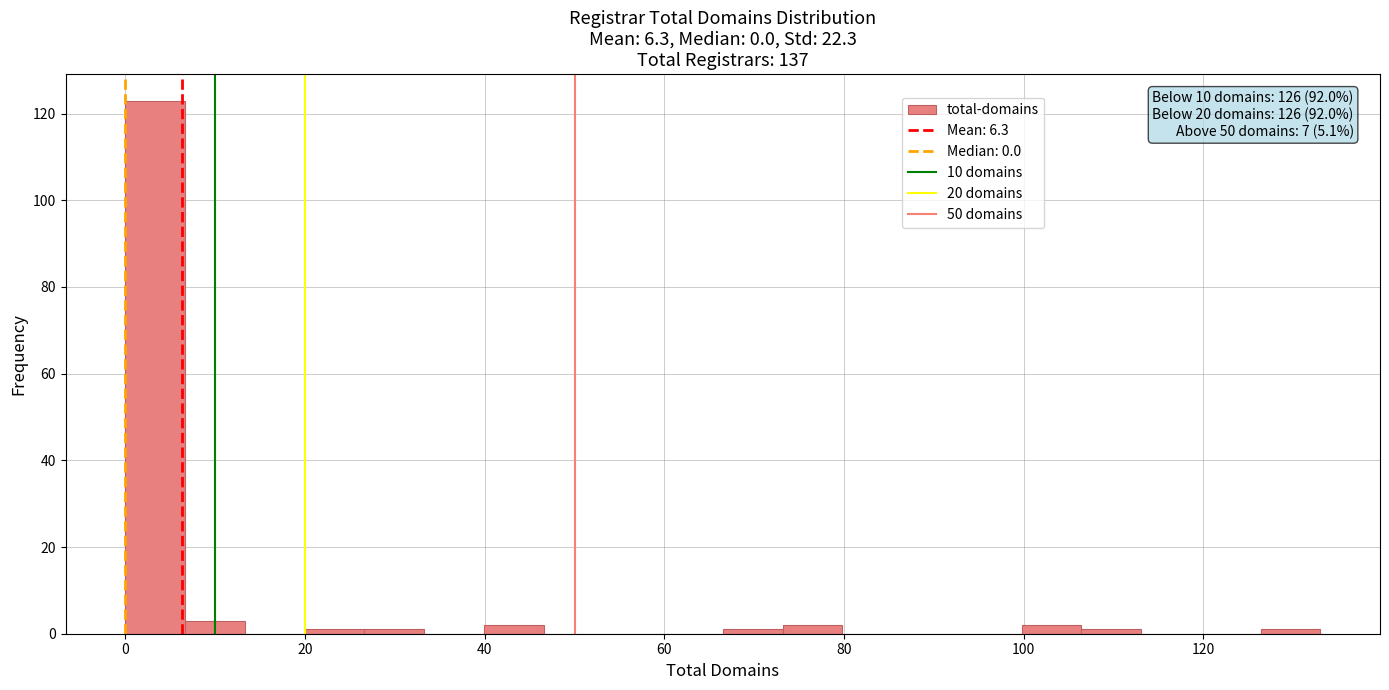

Read against the x-axis, roughly where is the centre of the tallest bar?

4